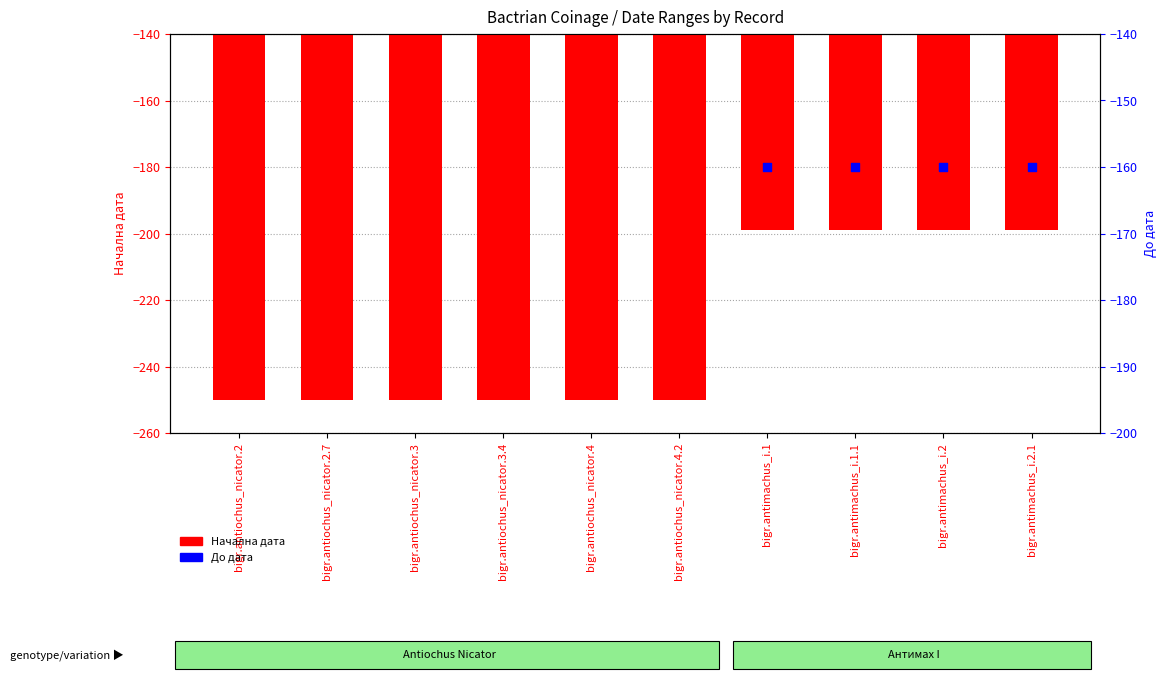

Which series reaches the minimum Y coordinate?

Начална дата